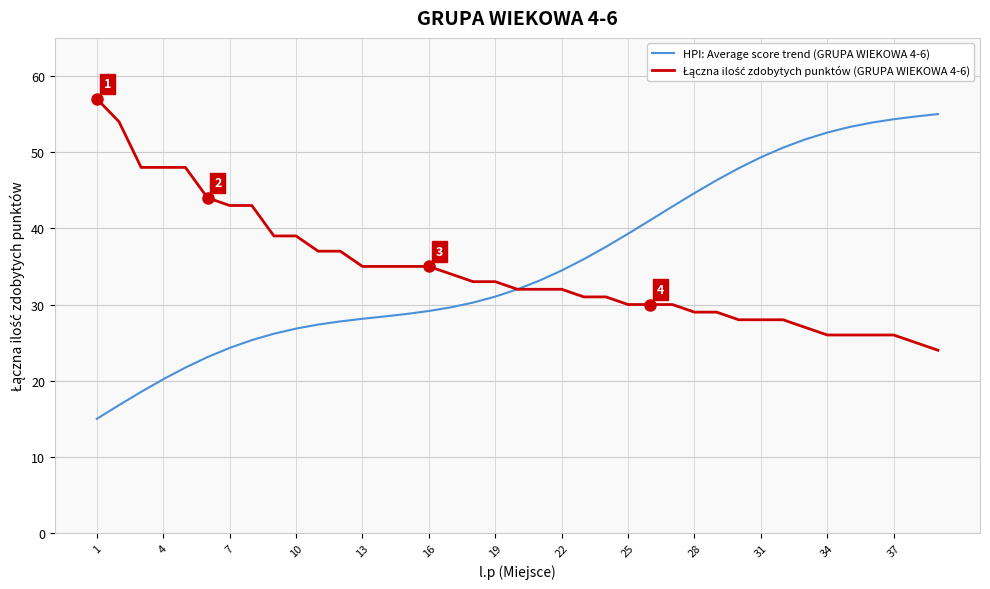

Which series has the largest range (max minus min)?

HPI: Average score trend (GRUPA WIEKOWA 4-6)